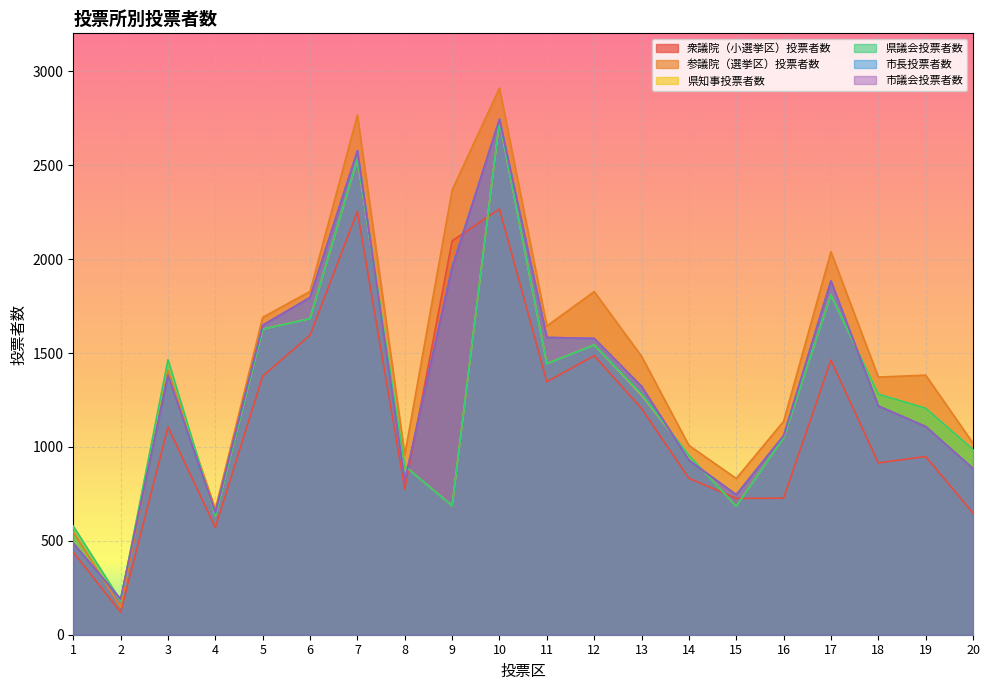

What is the approximate value of 市議会投票者数 at 2?

190